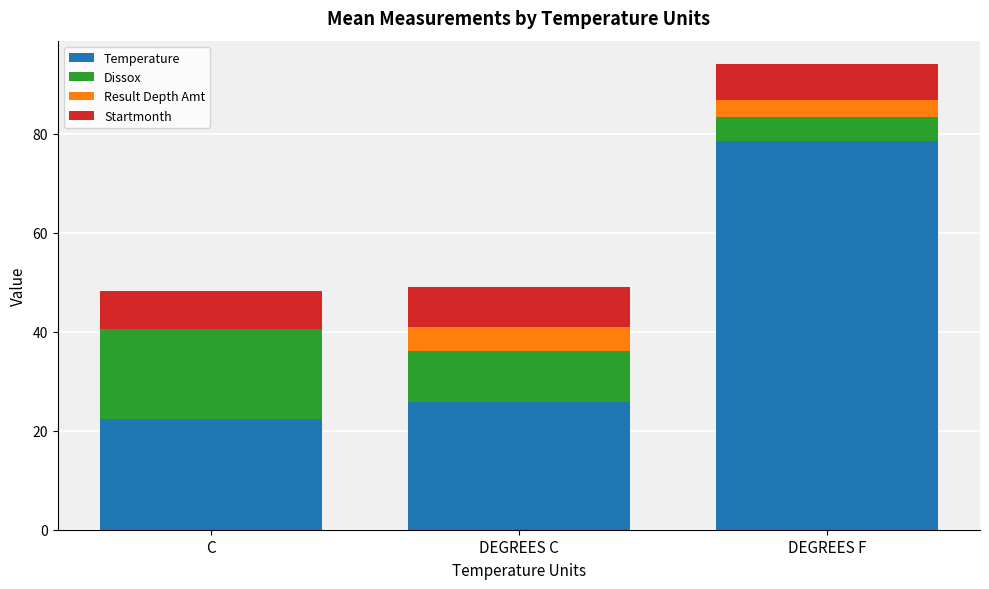

At which category is the sum across all series the highest?

DEGREES F